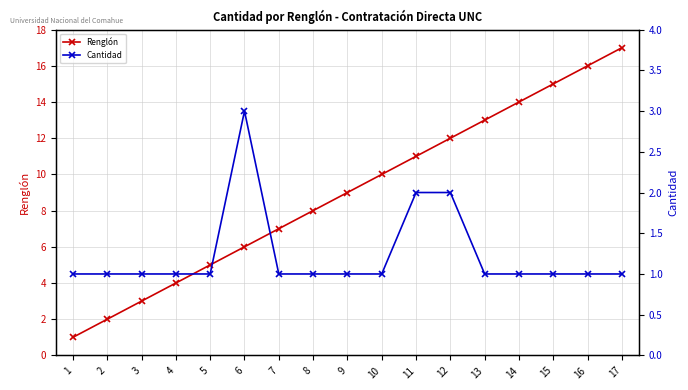

The Cantidad series shows 2 at 6. True or false?

False